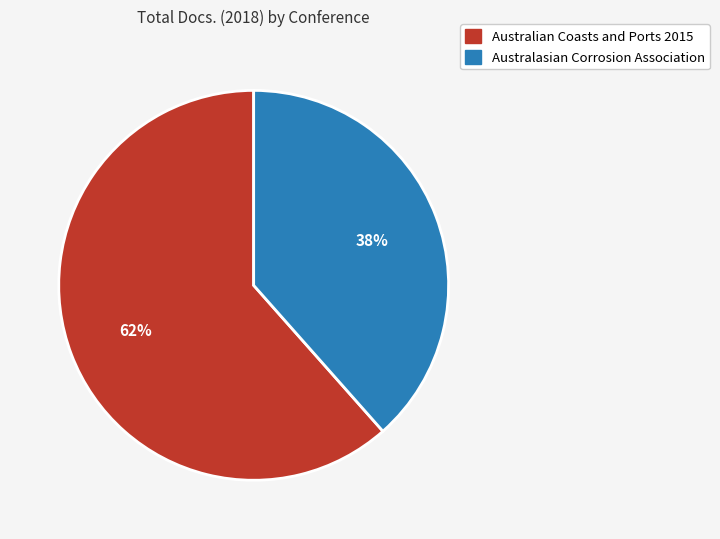

Count the number of slices in the pie.

2